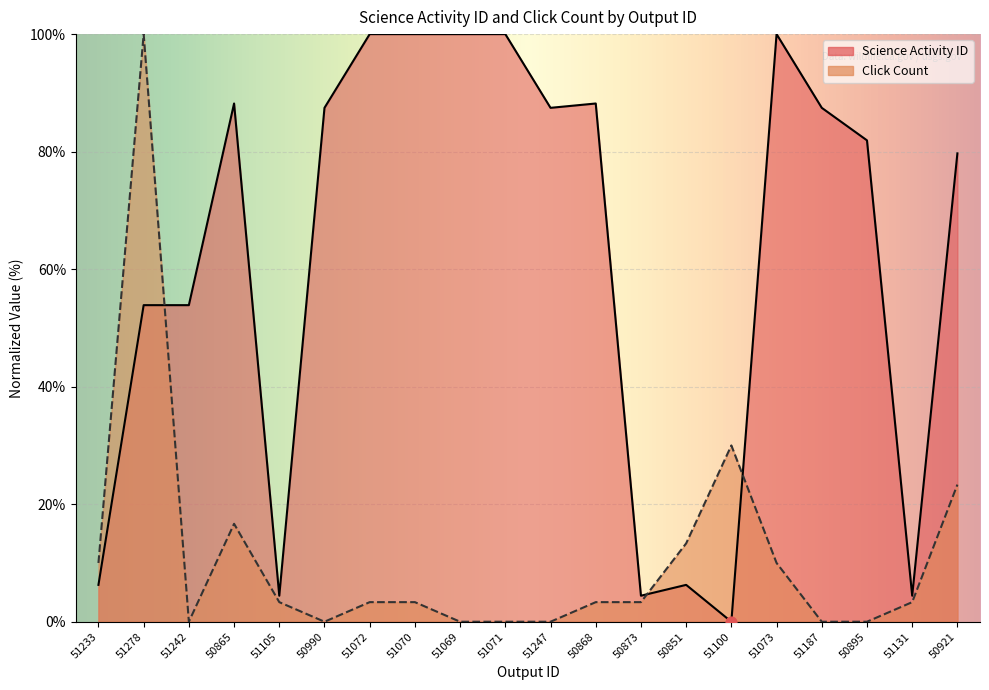

Which series has the largest Y range (max minus min)?

Science Activity ID